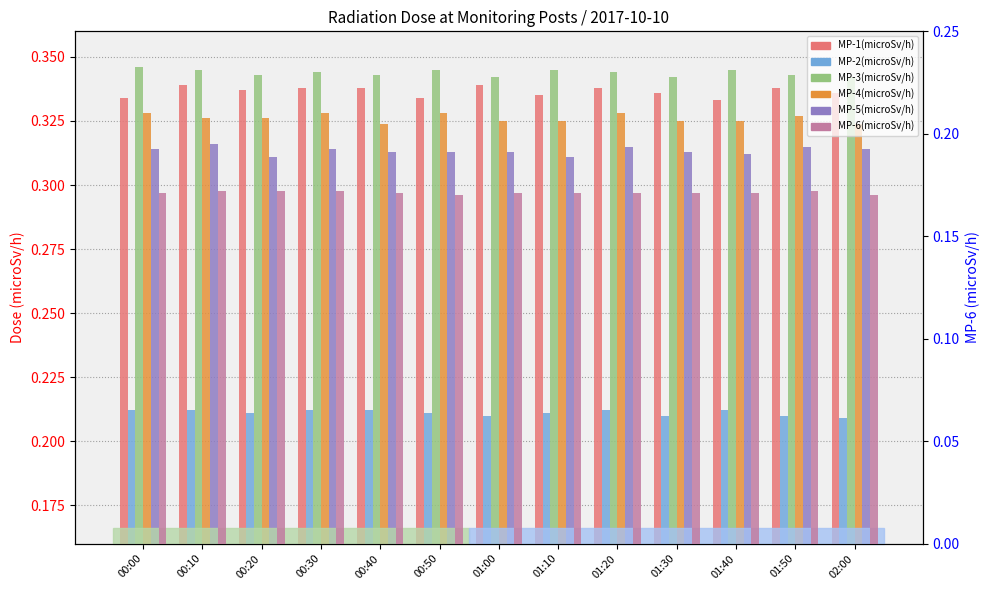

What are all the series names shown in the legend?

MP-1(microSv/h), MP-2(microSv/h), MP-3(microSv/h), MP-4(microSv/h), MP-5(microSv/h), MP-6(microSv/h)